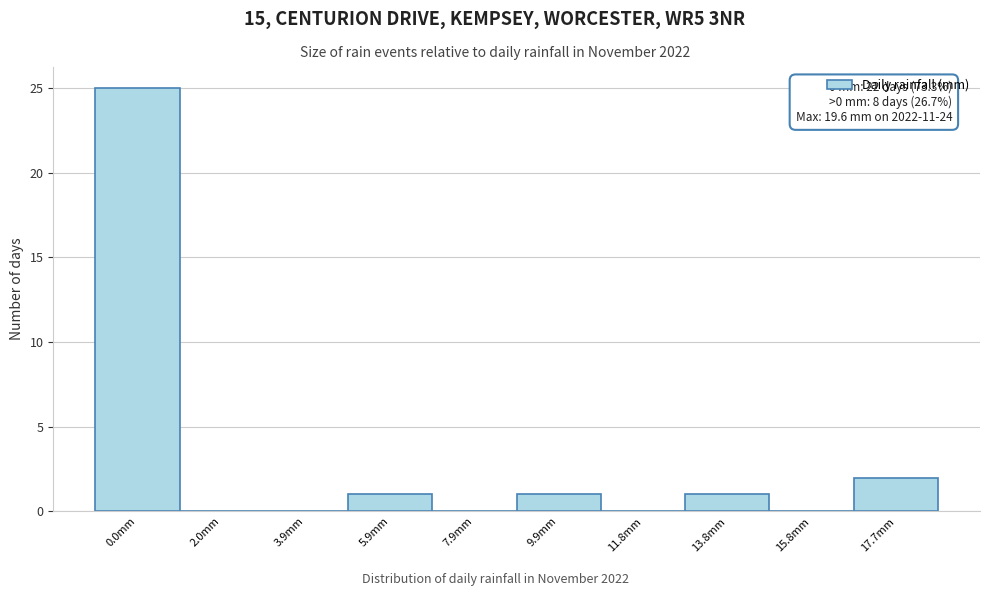

Reading left to right, what are all the values shown in this chart?

0.0mm=25	2.0mm=0	3.9mm=0	5.9mm=1	7.9mm=0	9.9mm=1	11.8mm=0	13.8mm=1	15.8mm=0	17.7mm=2